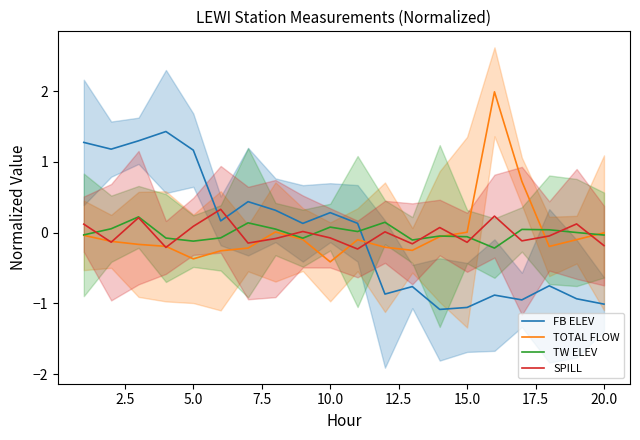

What is the difference between the maximum and minimum values in the SPILL series?

0.6